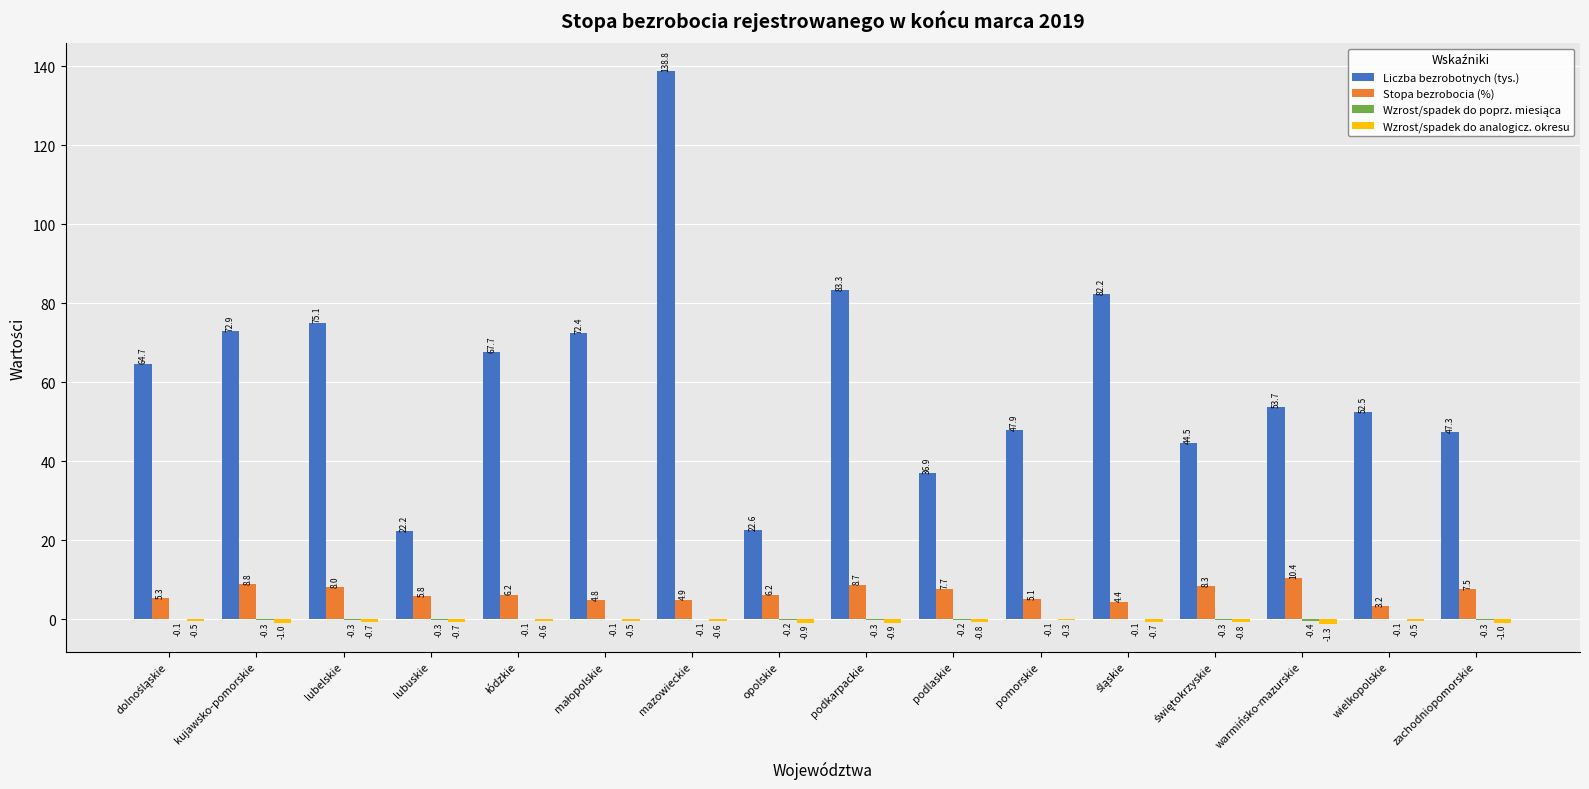

Is it true that Liczba bezrobotnych (tys.) equals 92.0 at wielkopolskie?

False